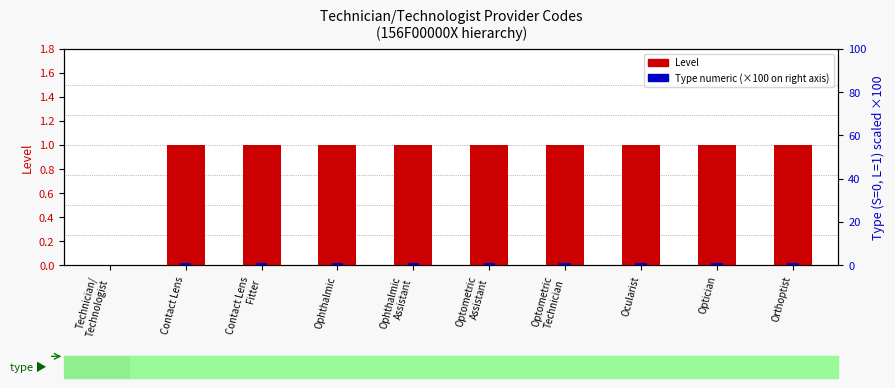

Reading right to left, transcribe all the data shown in this chart.

Level (0=S, 1=L): Orthoptist=1	Optician=1	Ocularist=1	Optometric
Technician=1	Optometric
Assistant=1	Ophthalmic
Assistant=1	Ophthalmic=1	Contact Lens
Fitter=1	Contact Lens=1	Technician/
Technologist=0
Type numeric: Orthoptist=1	Optician=1	Ocularist=1	Optometric
Technician=1	Optometric
Assistant=1	Ophthalmic
Assistant=1	Ophthalmic=1	Contact Lens
Fitter=1	Contact Lens=1	Technician/
Technologist=0